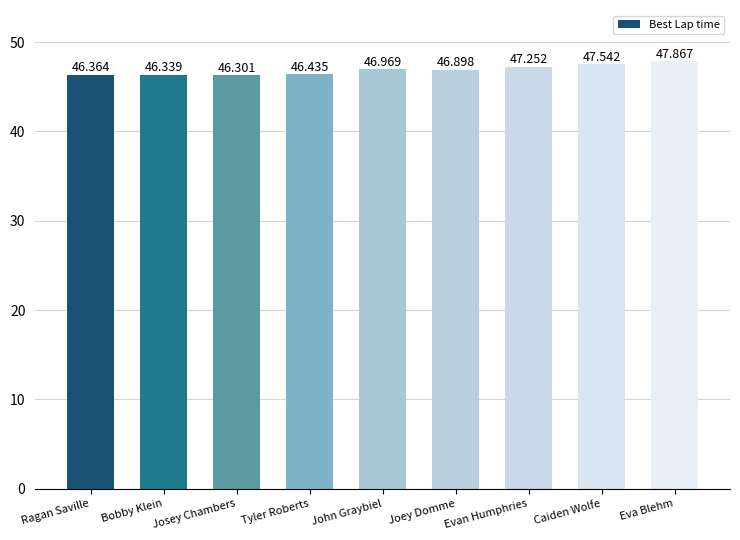

What position from the left is Bobby Klein?

2